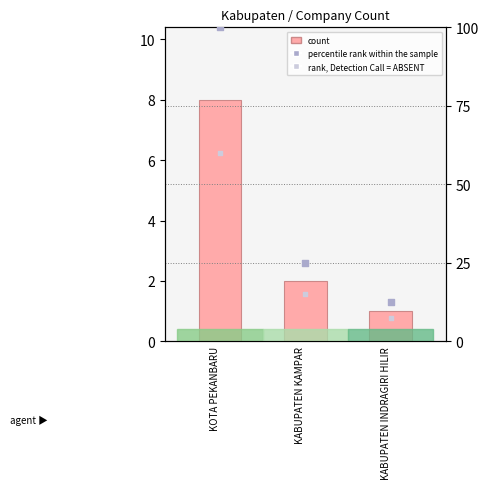

At which category is the sum across all series the highest?

KOTA PEKANBARU